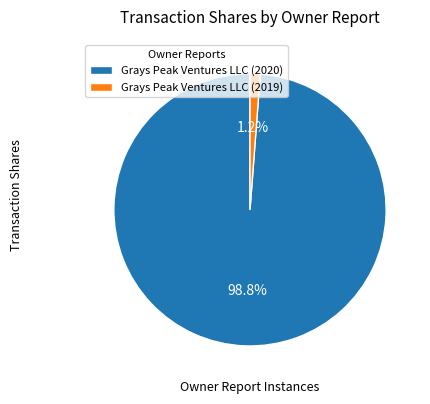

To the nearest percent, what is the difference between the Grays Peak Ventures LLC (2020) and Grays Peak Ventures LLC (2019) slice percentages?

98%